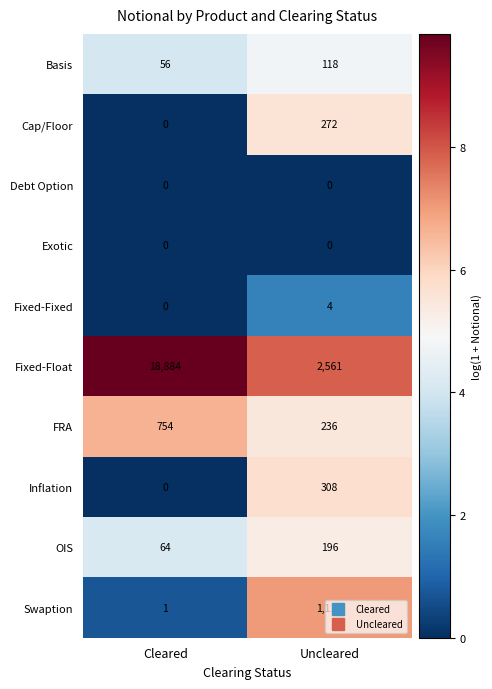

What is the difference between the highest and lowest values at Cleared?

18884